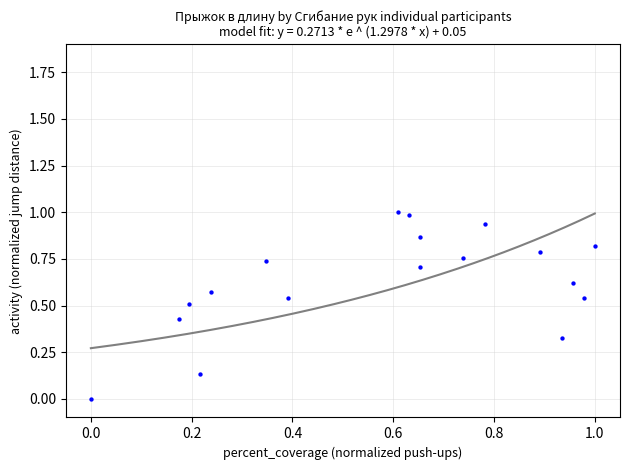

What is the range of X values (max minus min)?

1.0